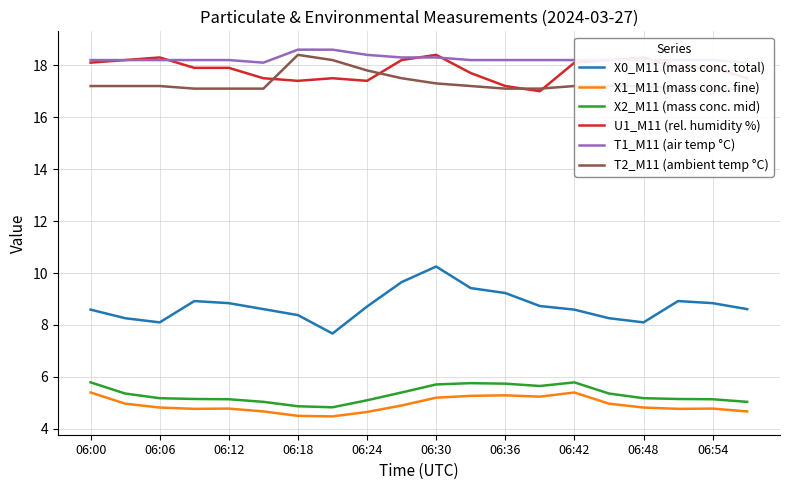

The value of X0_M11 (mass conc. total) at 06:06 is 11.6. True or false?

False